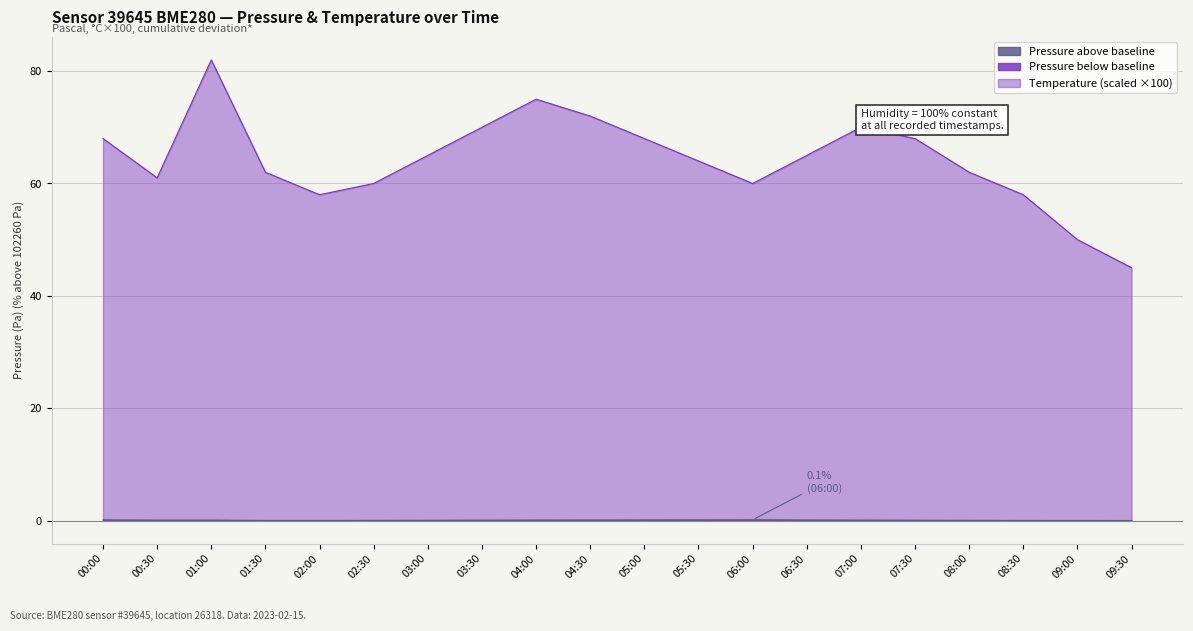

What is the difference between the maximum and minimum values in the pressure series?

0.1